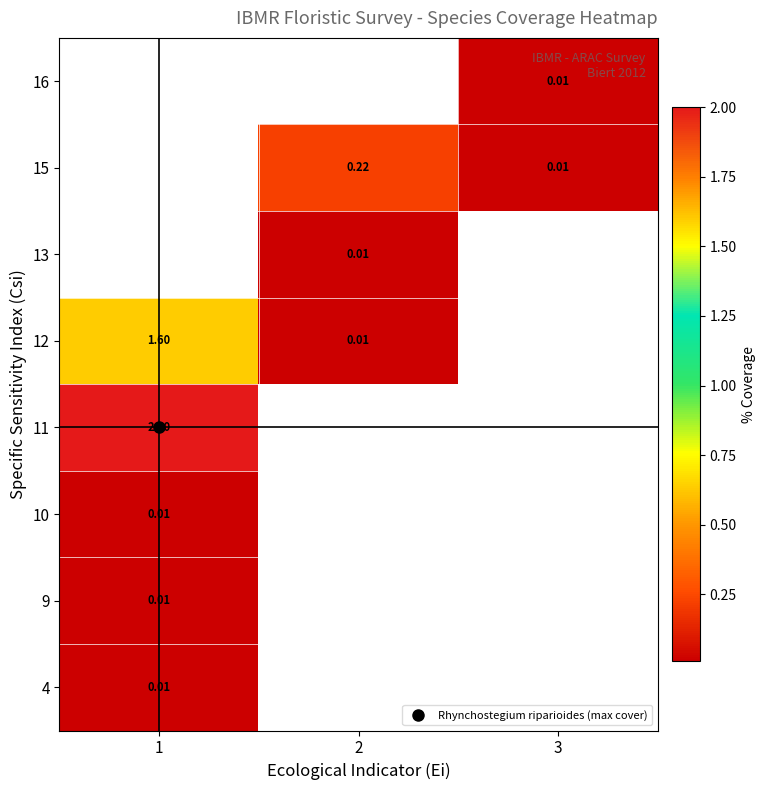

What is the greatest value displayed?

2.0